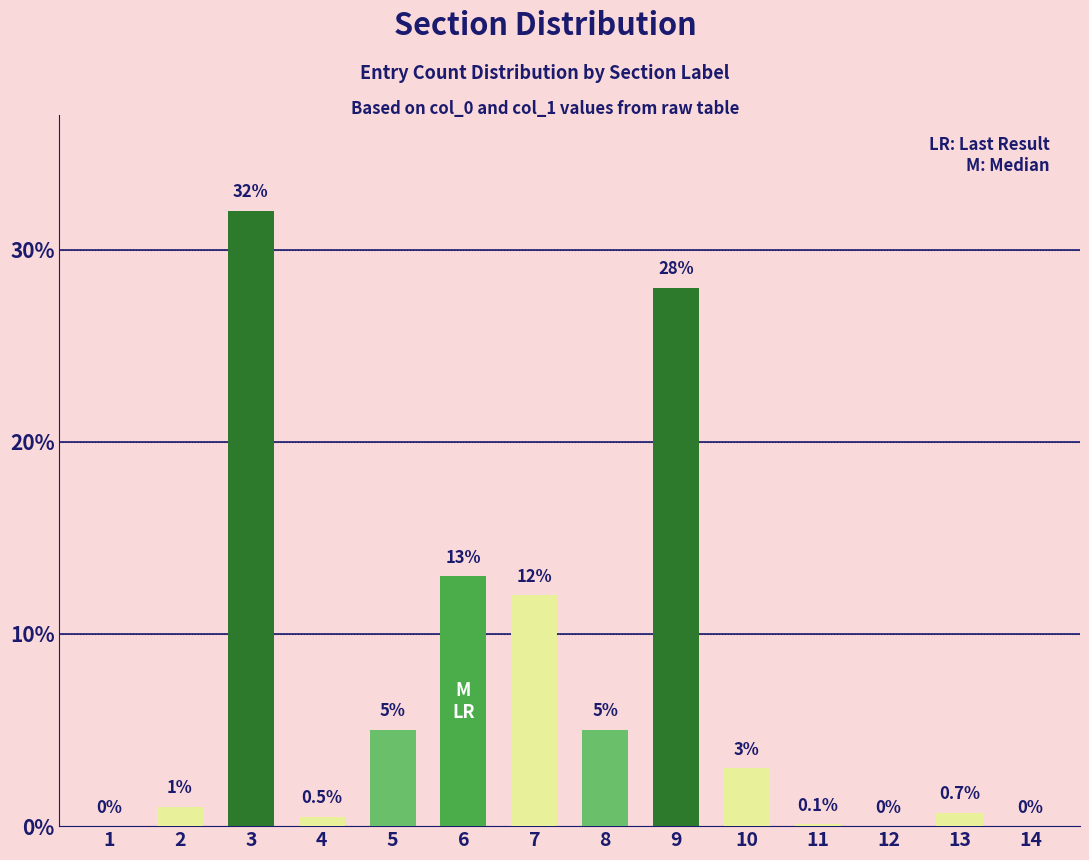

The chart shows a value of 12.0 at 7. True or false?

True